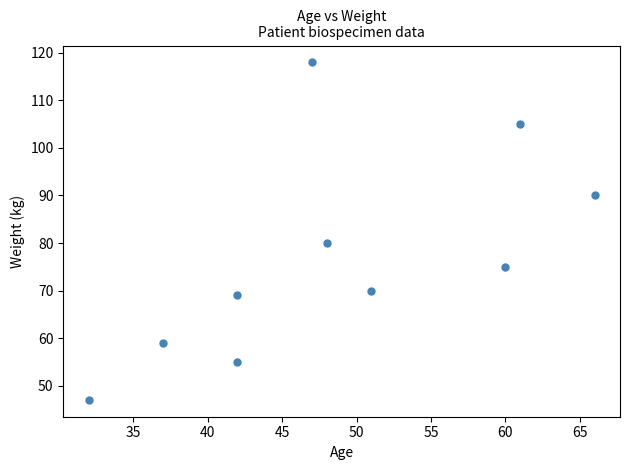

What is the average Y value?

77